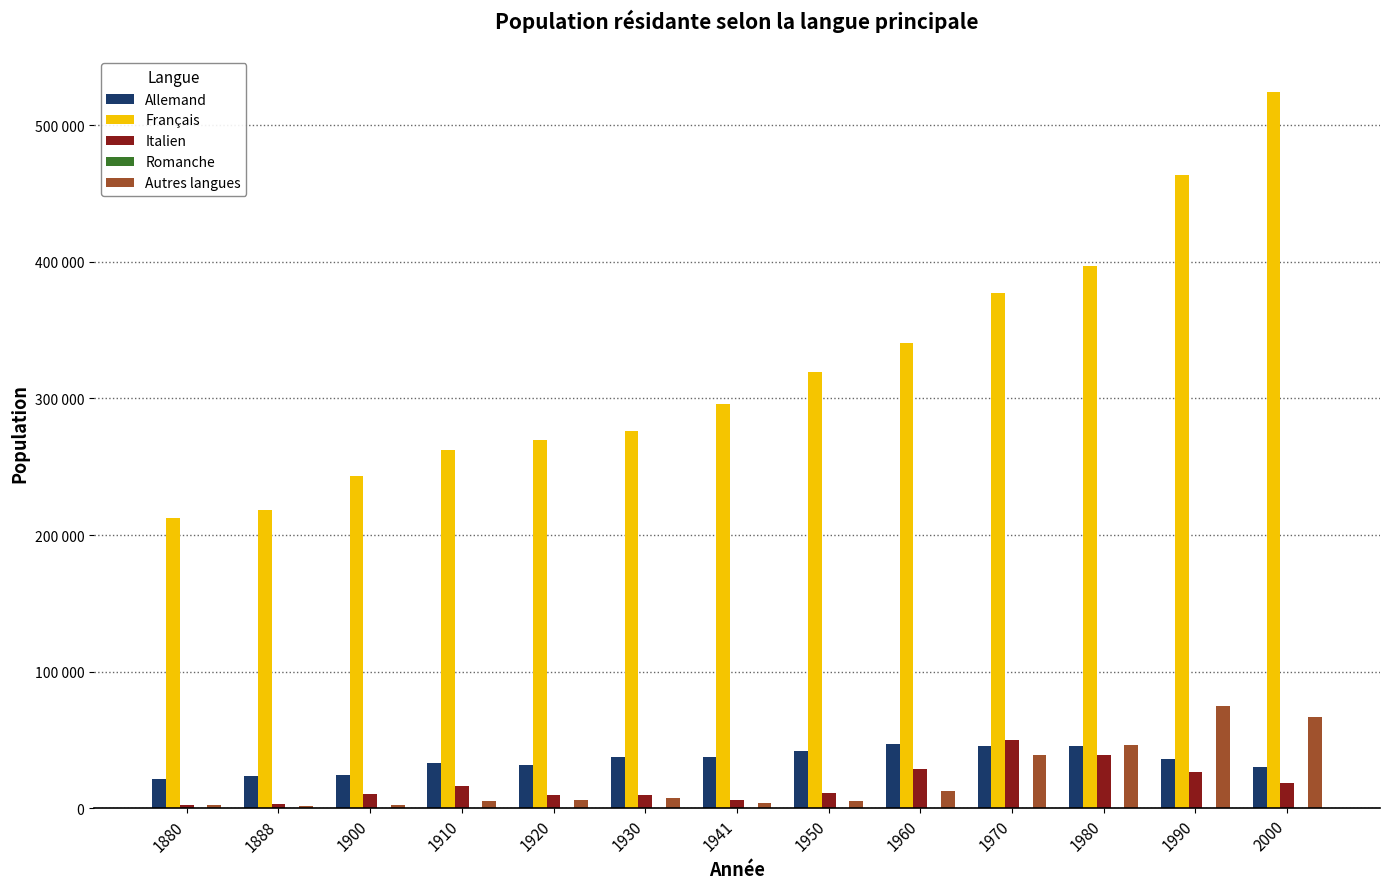

Reading left to right, list all the values displayed in this chart.

Allemand: 21692	23873	24372	33384	32049	37968	37584	41818	47137	45572	45675	35950	30408
Français: 212164	218358	243463	262037	269606	276313	295579	319287	340318	376908	397028	463754	524234
Italien: 2518	3398	10667	16331	9524	9954	6404	10925	28957	50002	39311	26601	18713
Romanche: 39	49	92	163	202	252	229	272	284	309	390	322	268
Autres langues: 2317	1977	2785	5542	6117	7366	3602	5283	12816	39060	46343	75189	67034